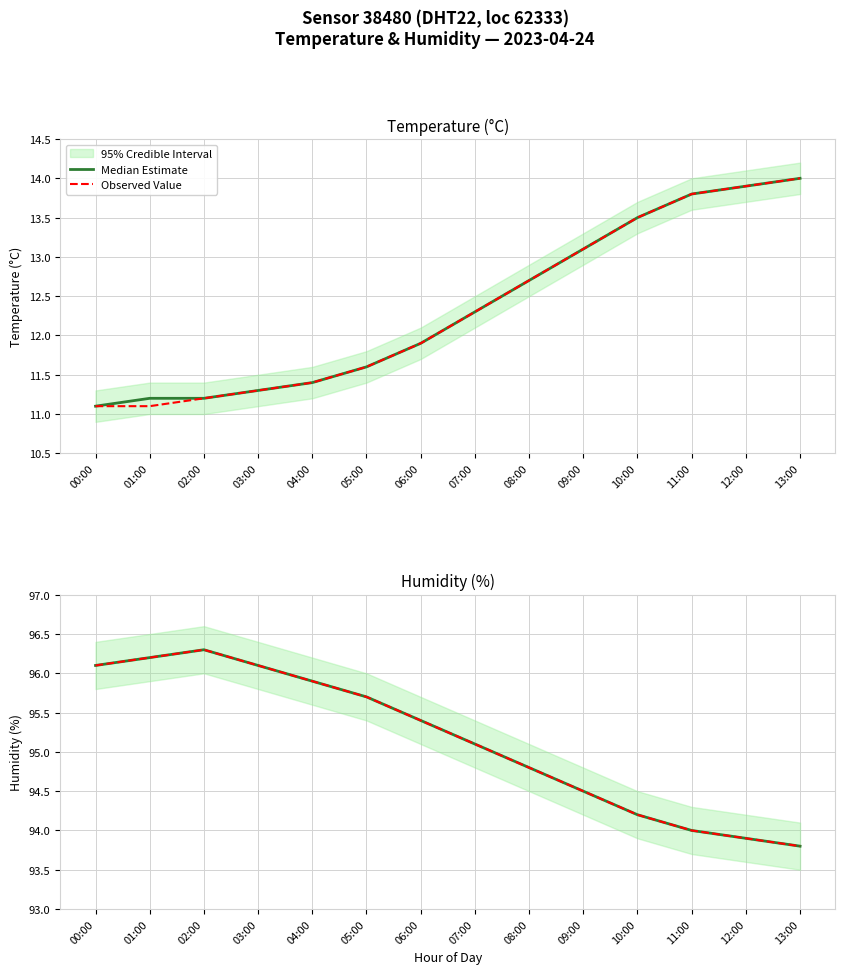

Rank the series by their maximum value, from highest to lowest.

Median Estimate, Observed Value